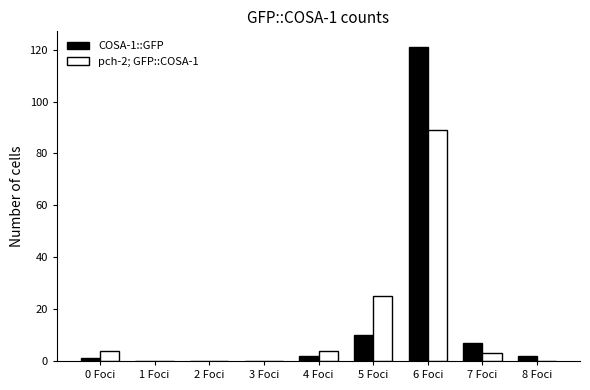

What are all the series names shown in the legend?

COSA-1::GFP, pch-2; GFP::COSA-1